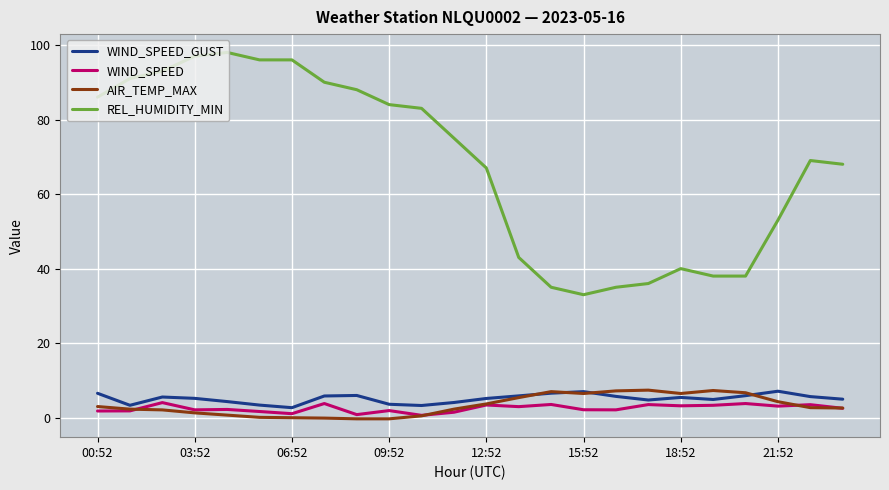

What is the maximum value for WIND_SPEED?

4.1